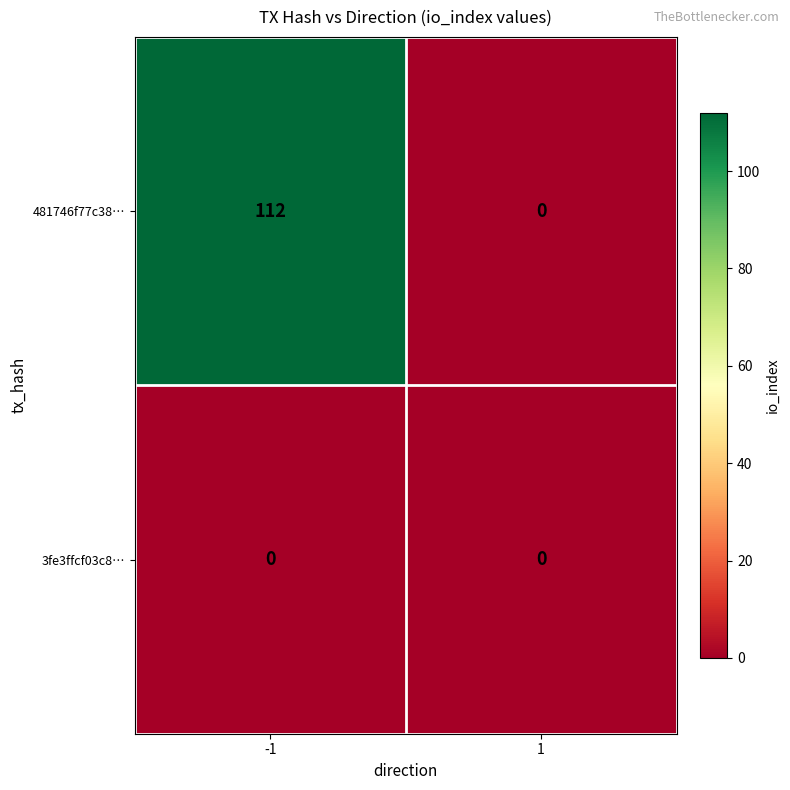

Which series has the widest spread of values?

481746f77c38…